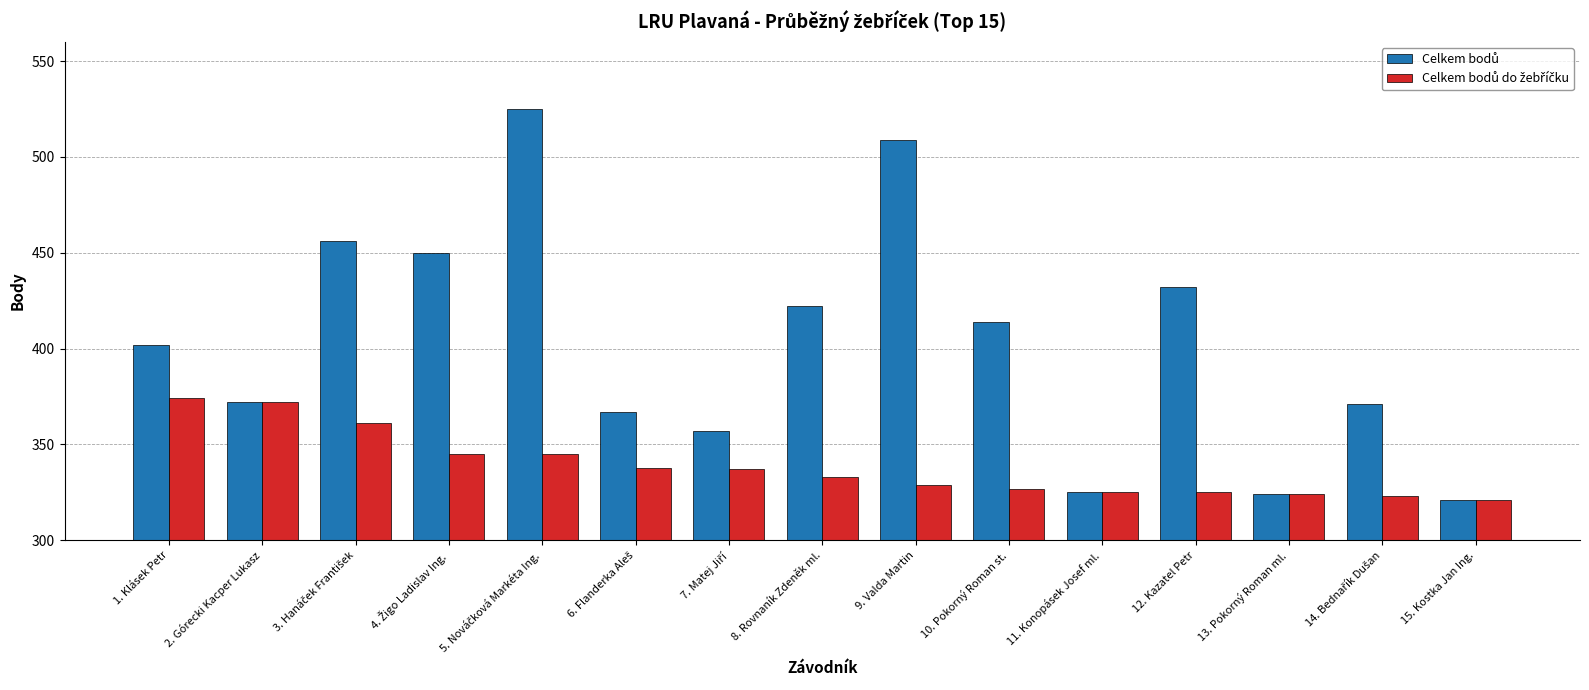

What is the greatest value displayed?

525